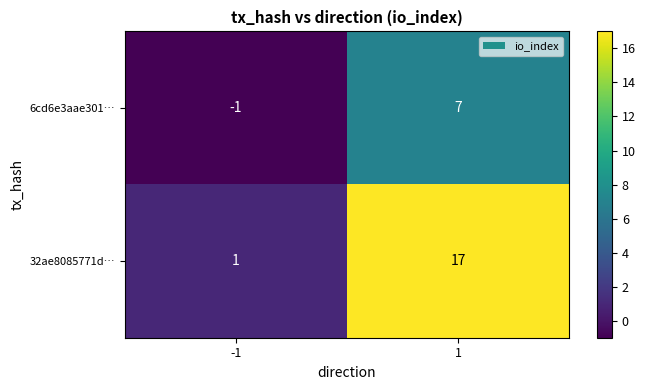

List the series in order of their peak value, highest first.

32ae8085771d…, 6cd6e3aae301…